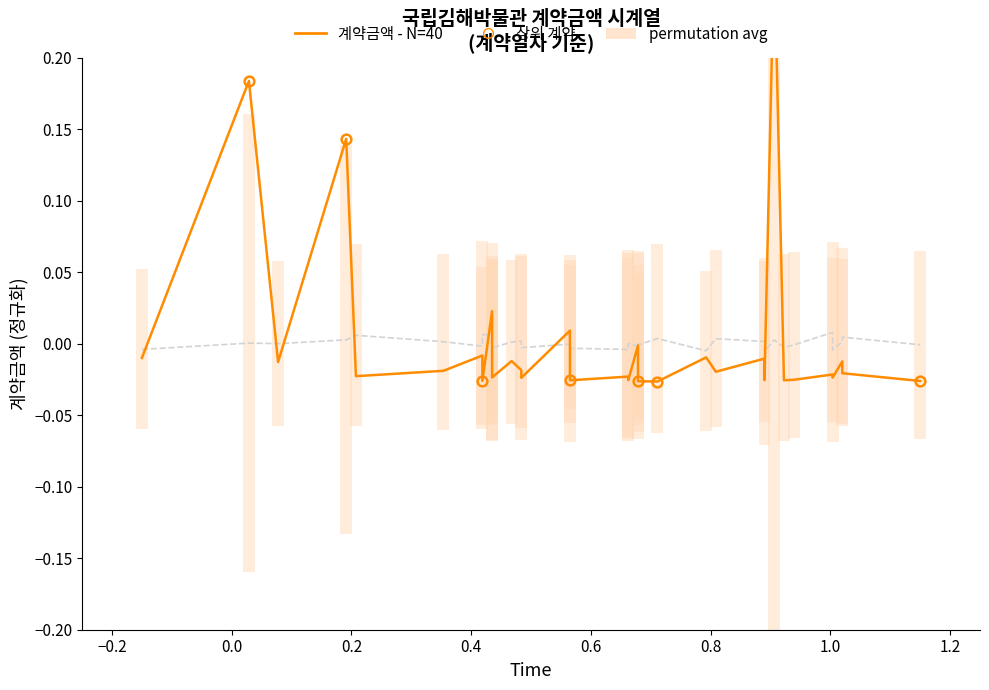

Reading right to left, transcribe all the data shown in this chart.

permutation avg: -0.0	0.0	0.0	-0.0	0.0	-0.0	-0.0	0.0	-0.0	0.0	0.0	-0.0	0.0	-0.0	0.0	-0.0	-0.0	0.0	-0.0	-0.0	-0.0	0.0	-0.0	-0.0	0.0	0.0	-0.0	-0.0	0.0	0.0	0.0	0.0	0.0	-0.0	0.0	0.0	0.0	0.0	0.0	-0.0
계약금액 - N=40: -0.0	-0.0	-0.0	-0.0	-0.0	-0.0	-0.0	0.3	-0.0	-0.0	-0.0	-0.0	-0.0	-0.0	-0.0	-0.0	-0.0	-0.0	-0.0	-0.0	-0.0	-0.0	0.0	-0.0	-0.0	-0.0	-0.0	-0.0	-0.0	-0.0	-0.0	0.0	-0.0	-0.0	-0.0	-0.0	0.1	-0.0	0.2	-0.0